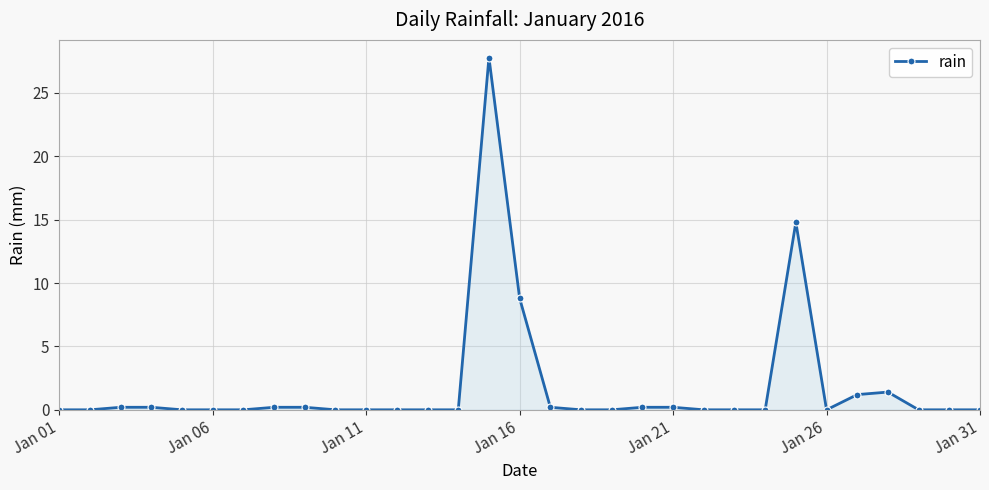

What is the maximum value shown in the chart?

27.8